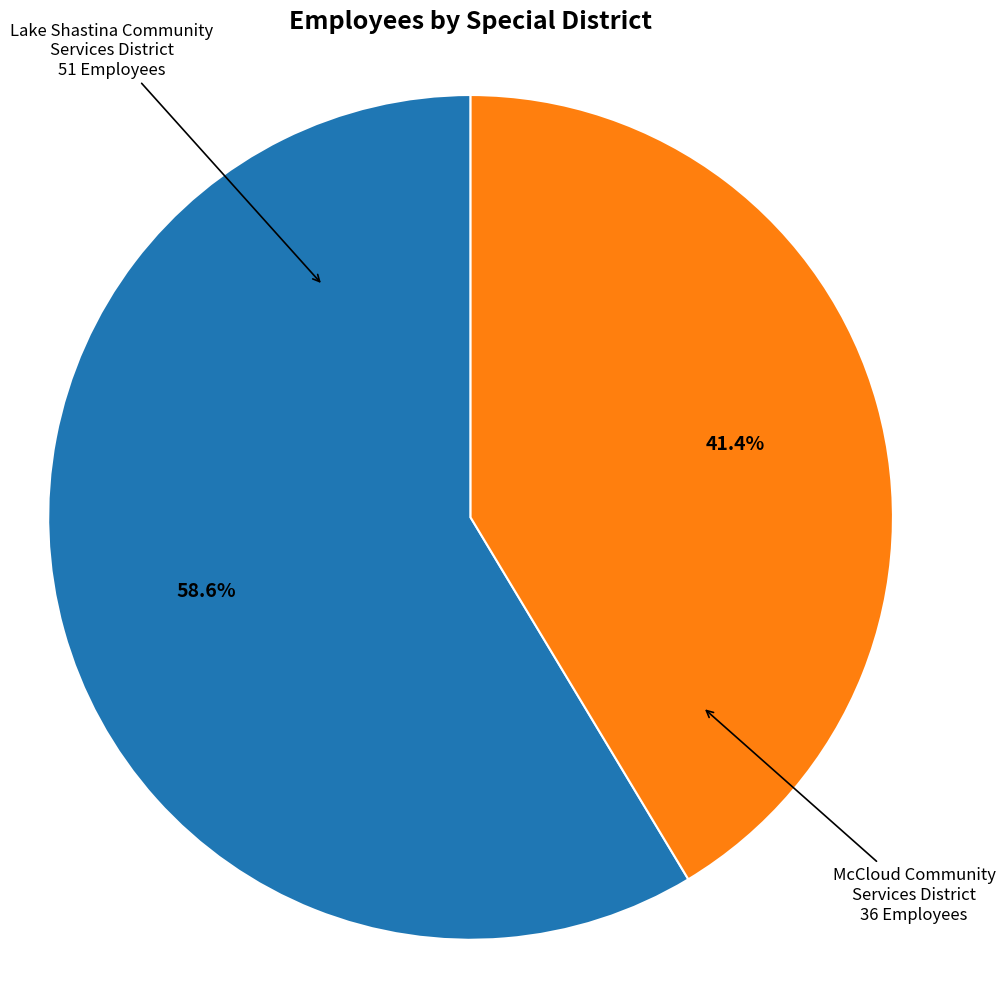

Is there a majority slice in this chart?

Yes